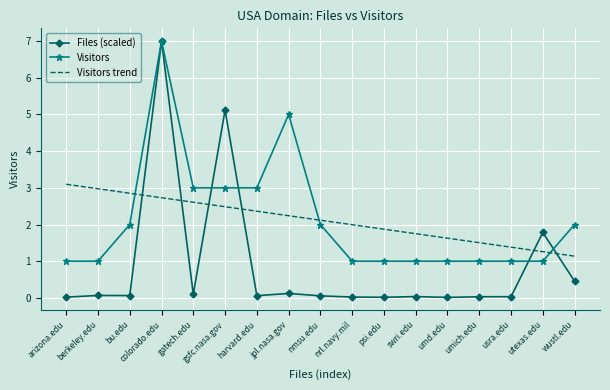

What is the spread (max minus min) of values at berkeley.edu?

2.9